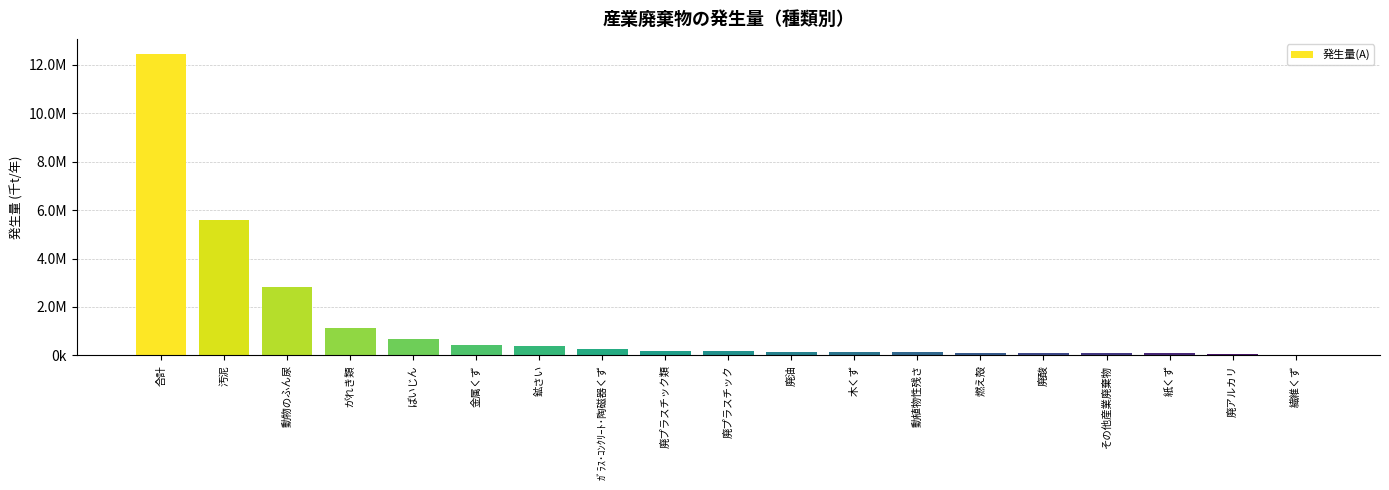

Are the bars horizontal?

No